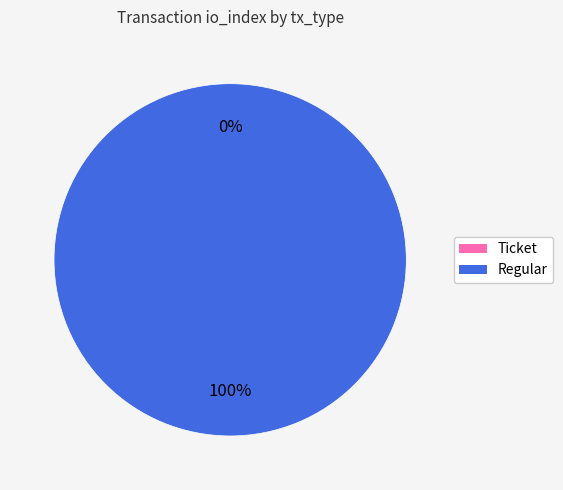

Is it true that Ticket is 5% of the pie?

False